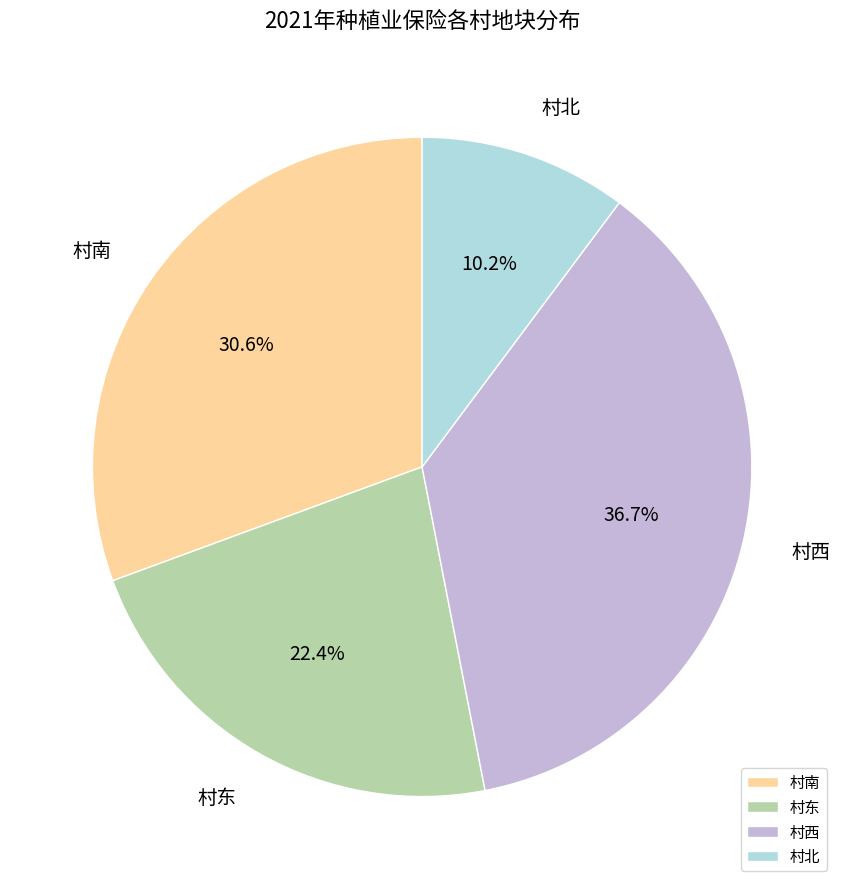

To the nearest percent, what portion does 村南 represent?

31%